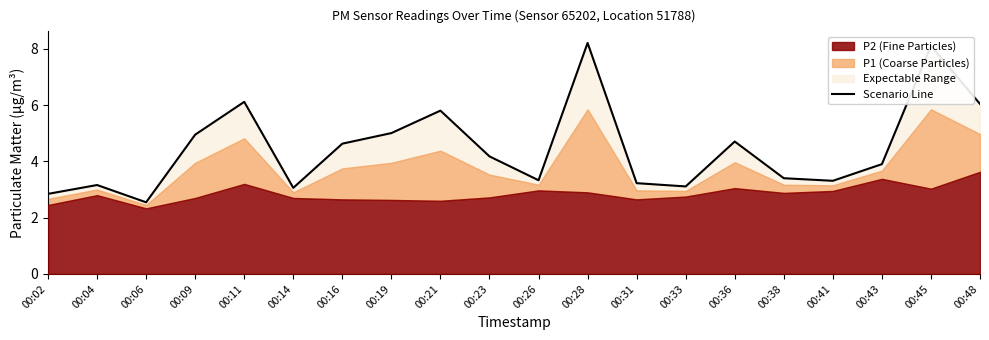

List the labels in order of value, largest first.

00:28, 00:45, 00:11, 00:48, 00:21, 00:19, 00:09, 00:36, 00:16, 00:23, 00:43, 00:38, 00:26, 00:41, 00:31, 00:04, 00:33, 00:14, 00:02, 00:06